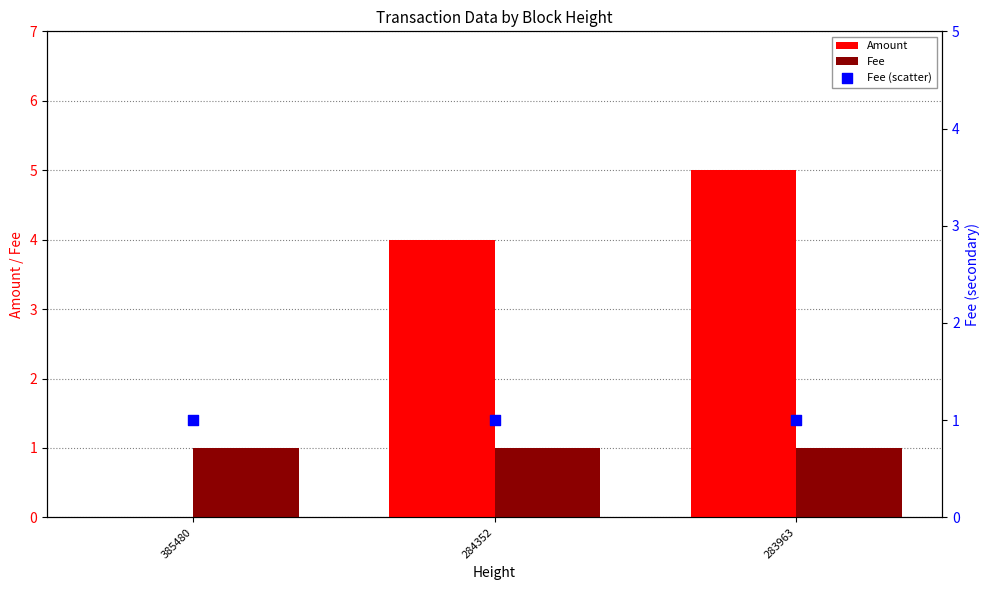

Which series reaches the minimum Y coordinate?

Amount